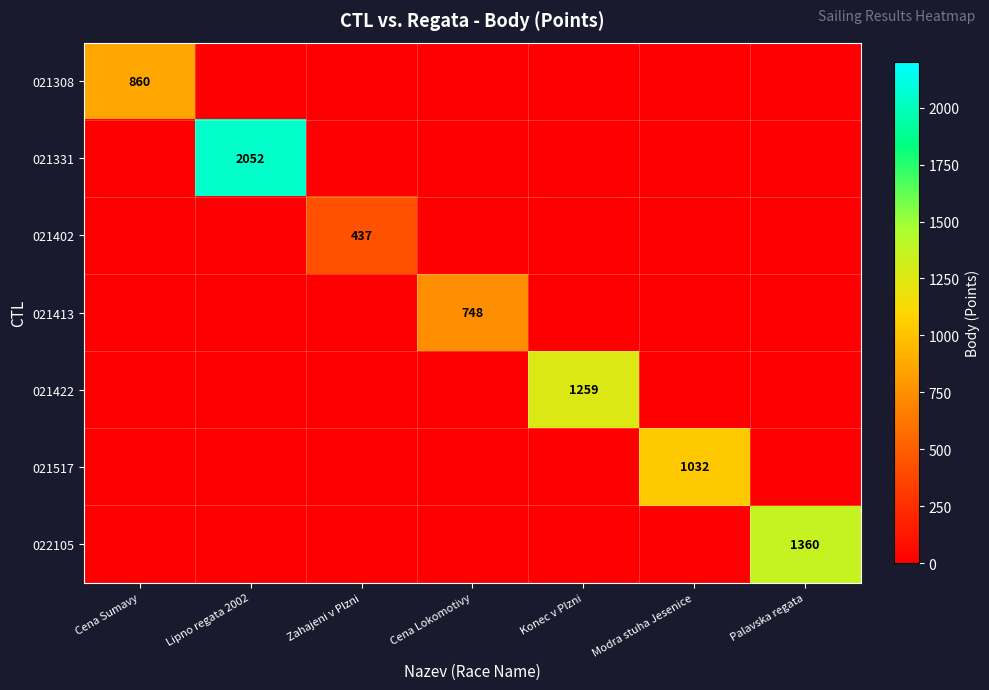

Is it true that 021331 equals 1126 at Lipno regata 2002?

False